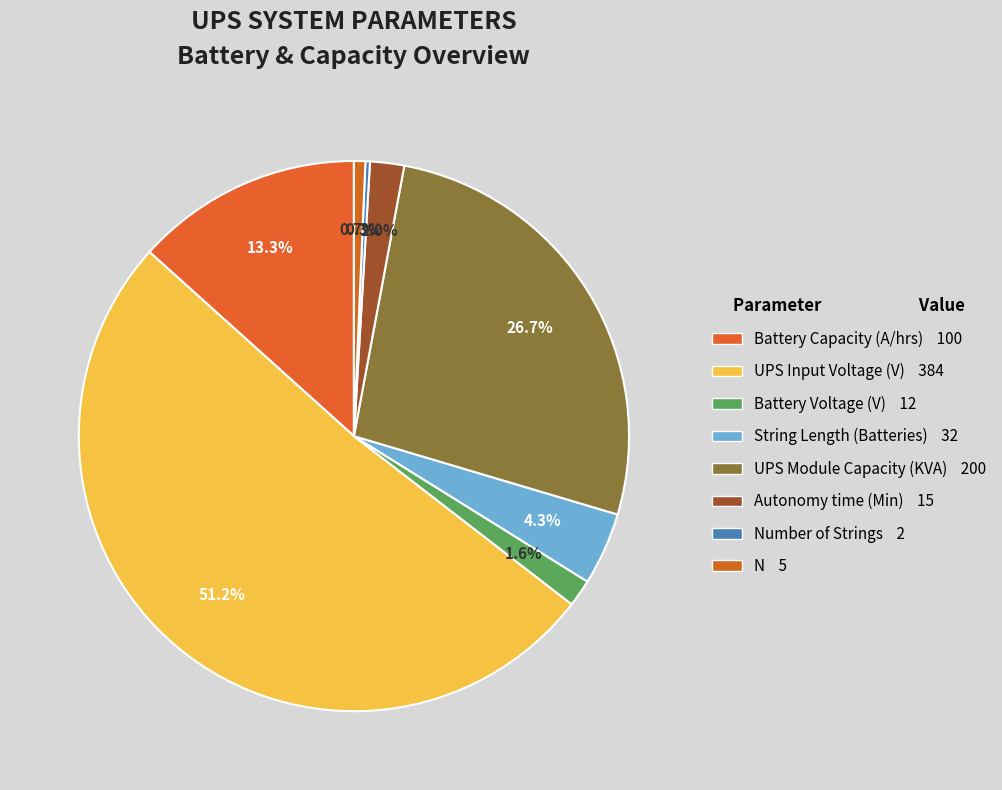

Which slice represents more than half of the pie?

UPS Input Voltage (V)